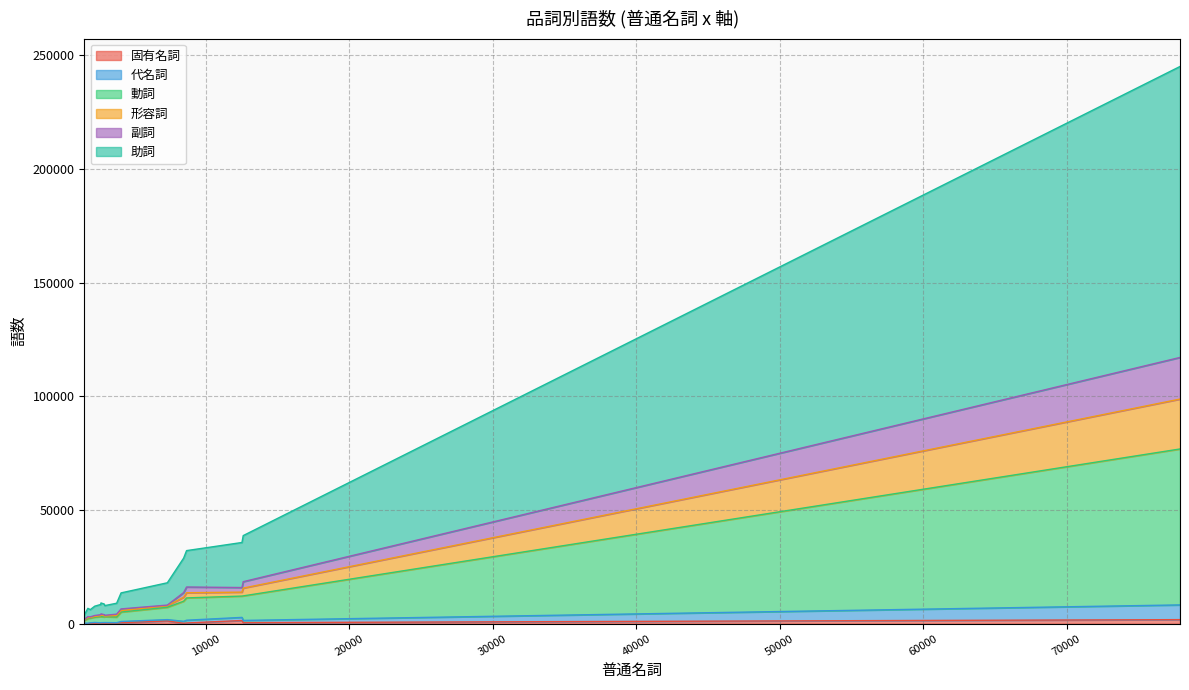

How many data points in 固有名詞 are above 198?

7